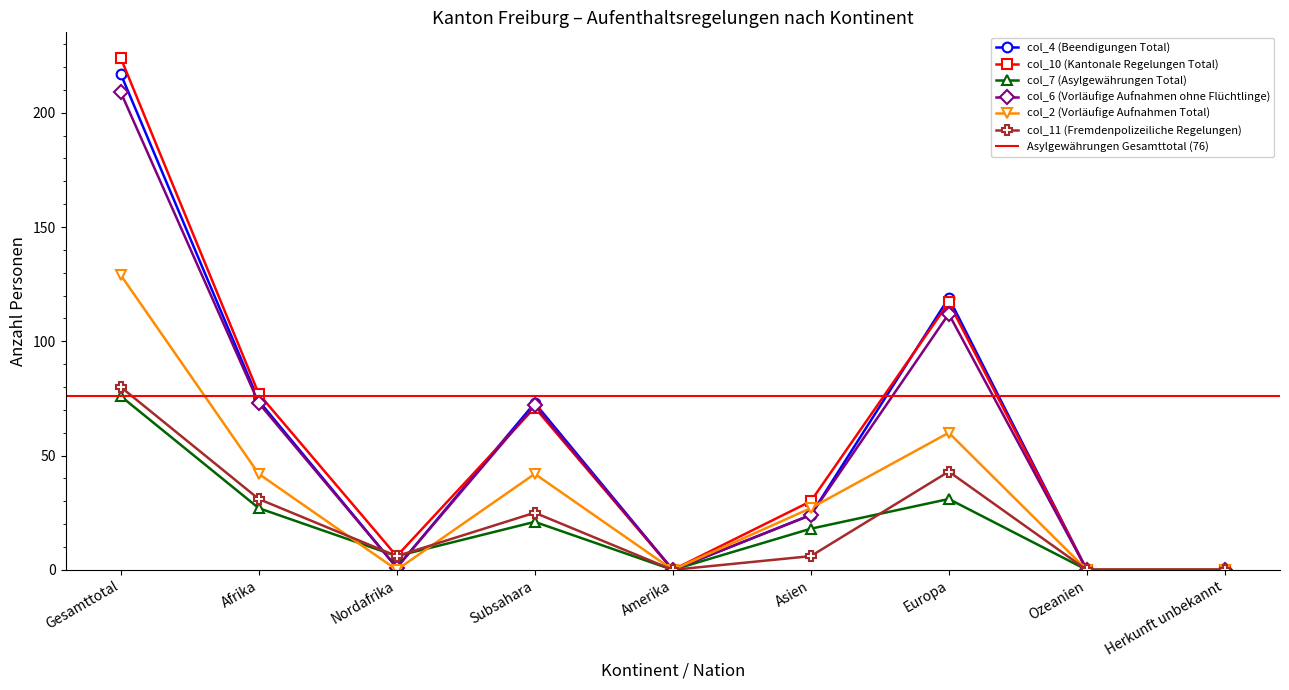

True or false: col_7 (Asylgewährungen Total) and col_11 (Fremdenpolizeiliche Regelungen) cross at least once.

True